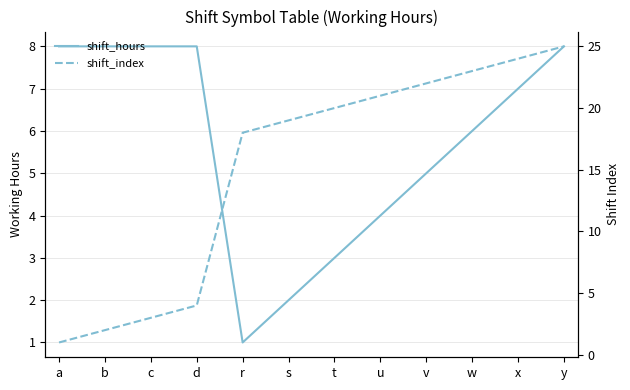

Between which two adjacent categories do shift_index and shift_hours first intersect?

d and r